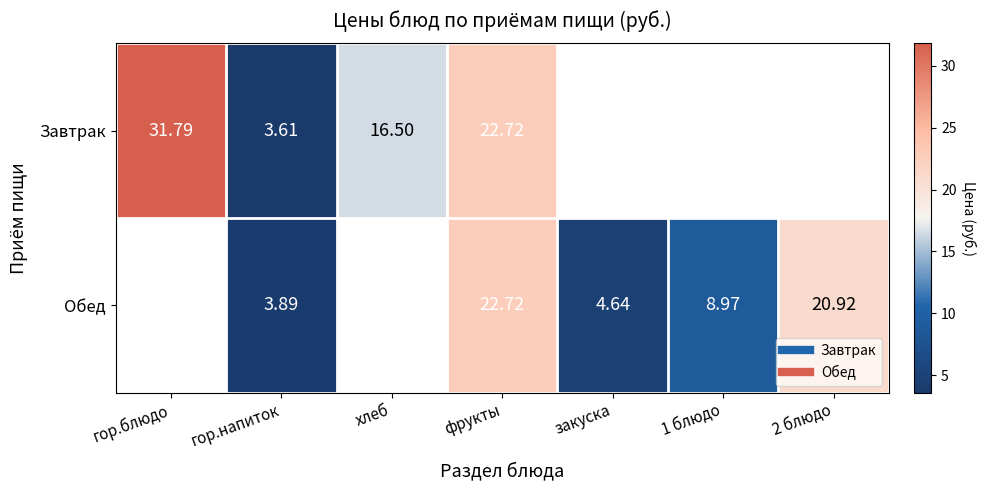

The value of Завтрак at гор.напиток is 3.6. True or false?

True